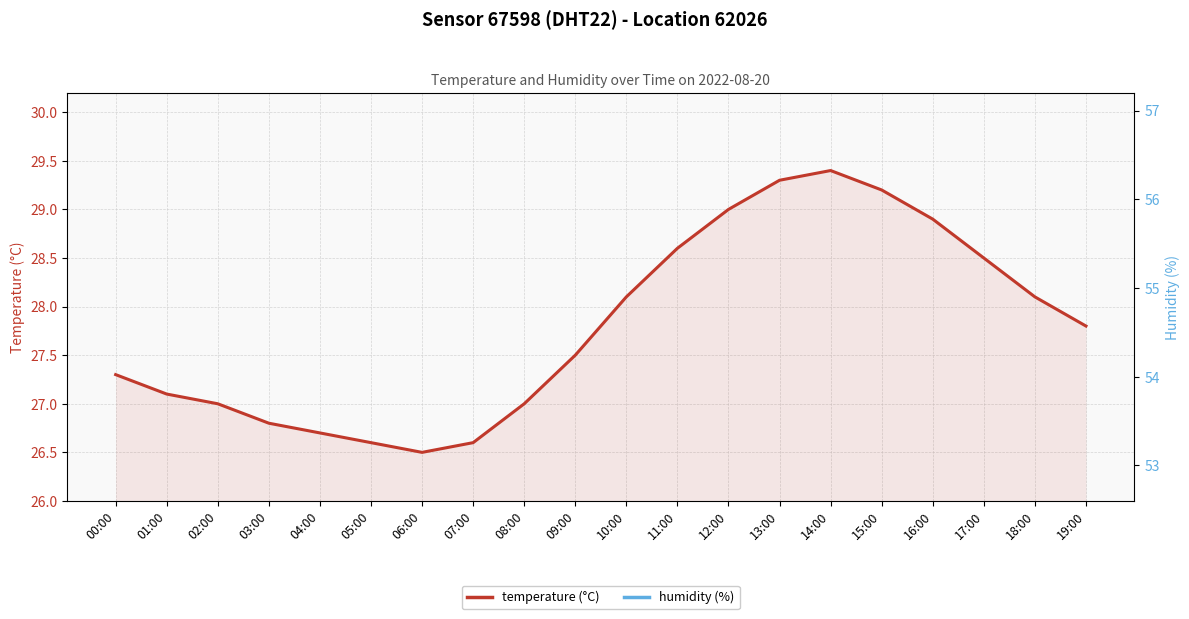

Which series has the widest spread of values?

temperature